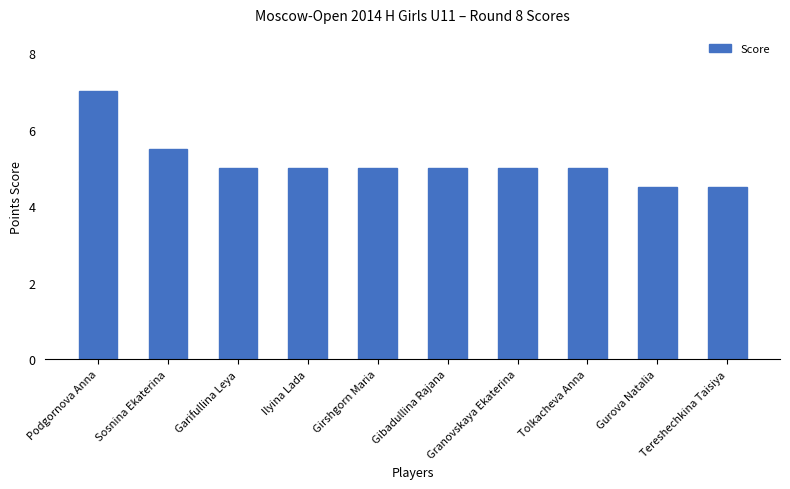

The chart shows a value of 5.0 at Gibadullina Rajana. True or false?

True